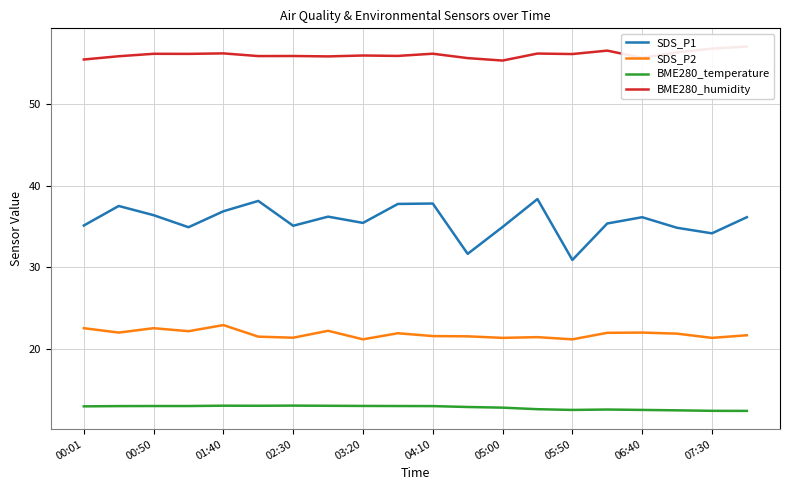

True or false: SDS_P2 has a value of 7.5 at 00:50.

False